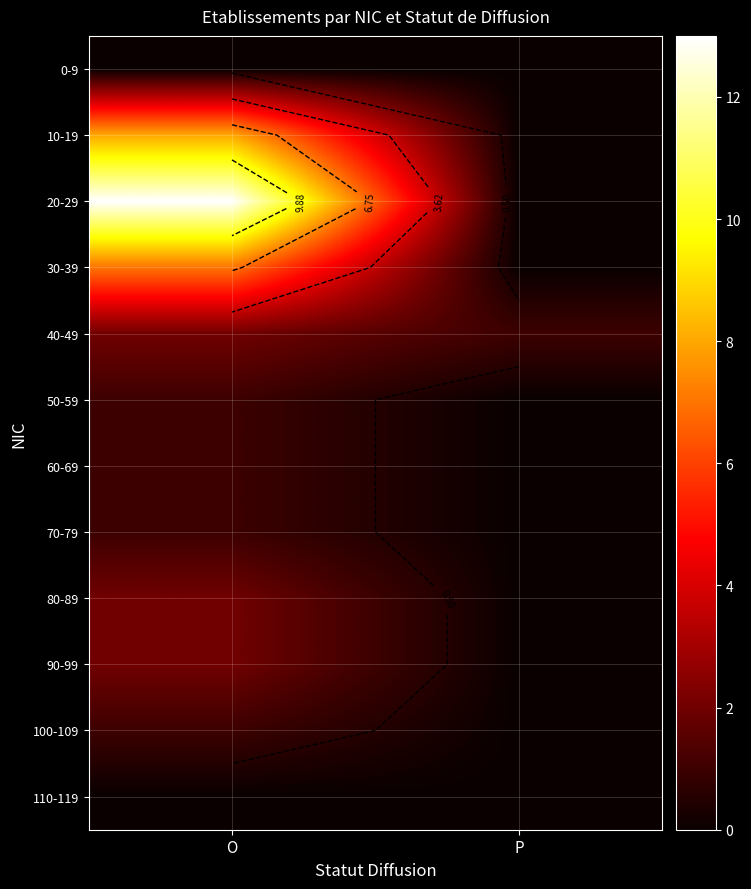

The value of 40-49 at O is 3. True or false?

False